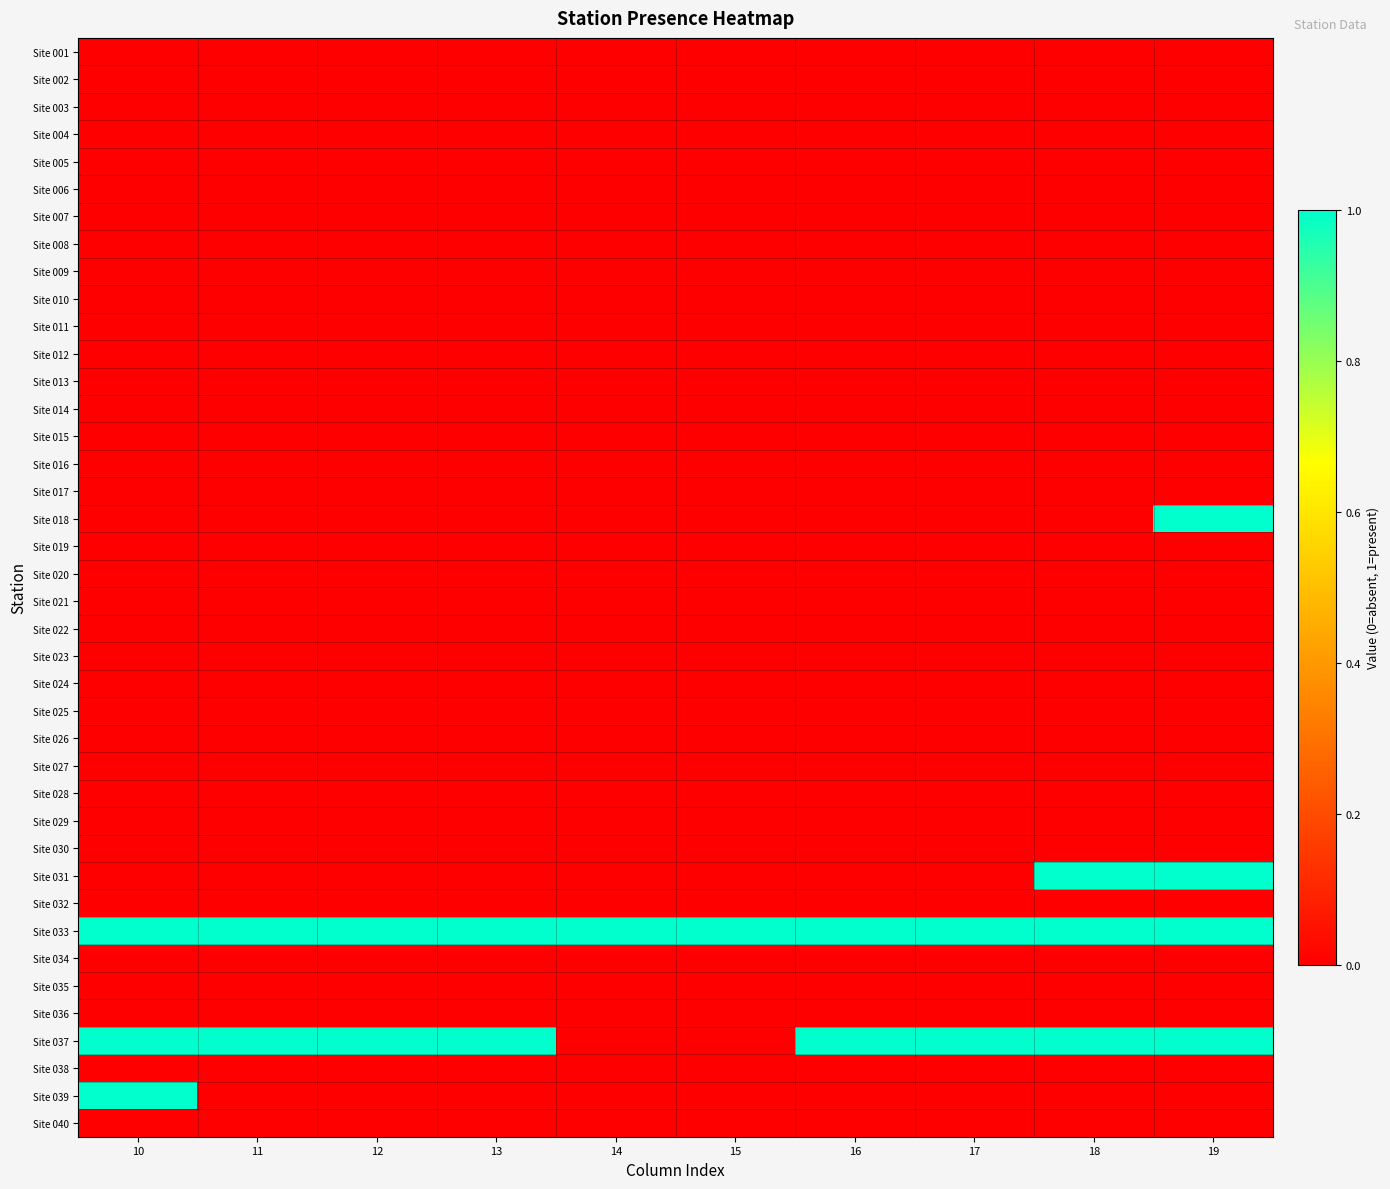

Which series has the largest total across all categories?

Site 033